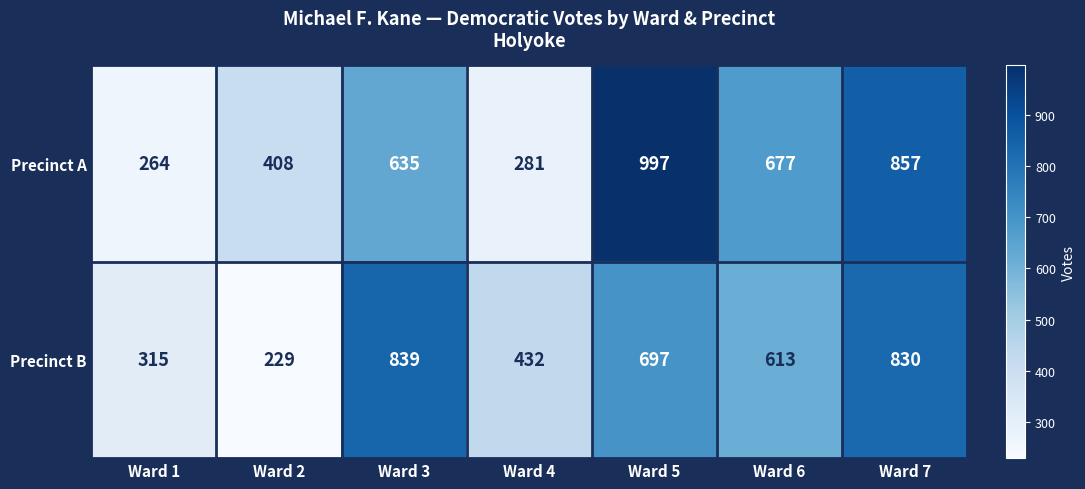

Count the number of categories in the chart.

7